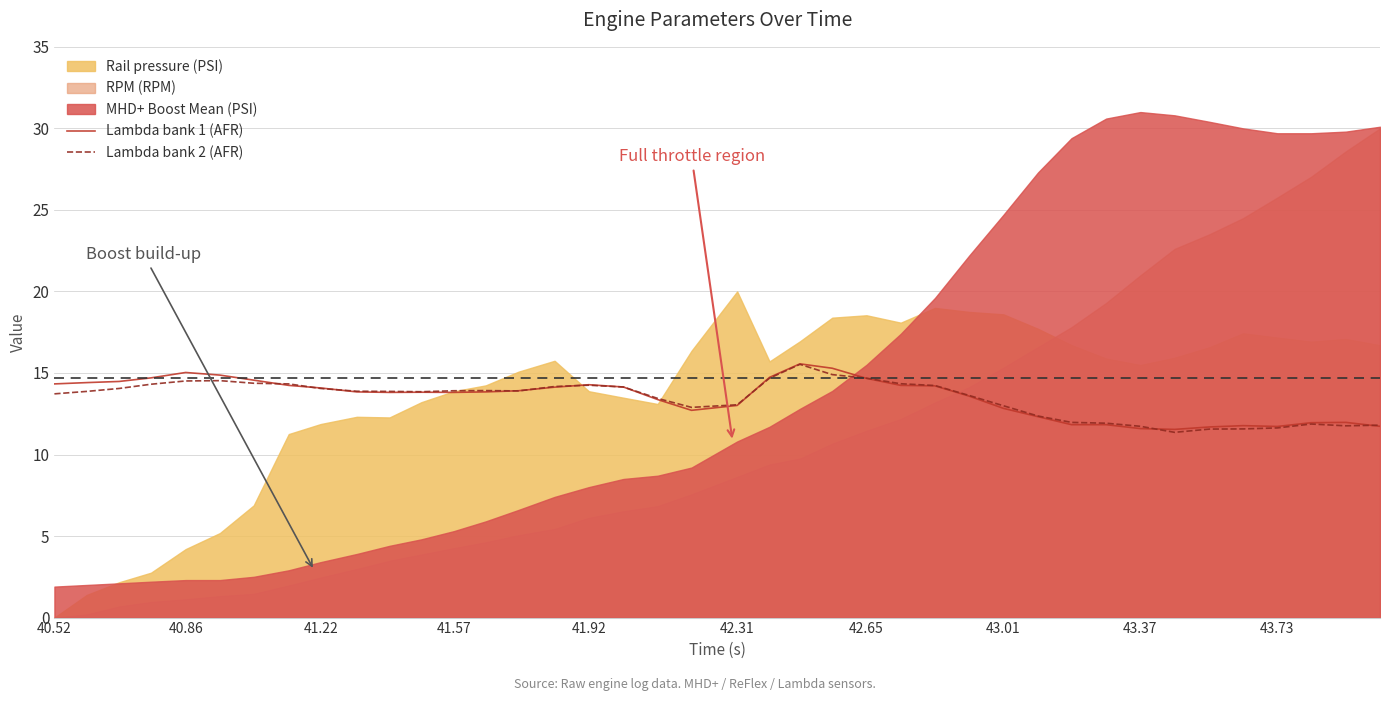

Is it true that Lambda bank 1 (AFR) equals 13.0 at 42.31?

True